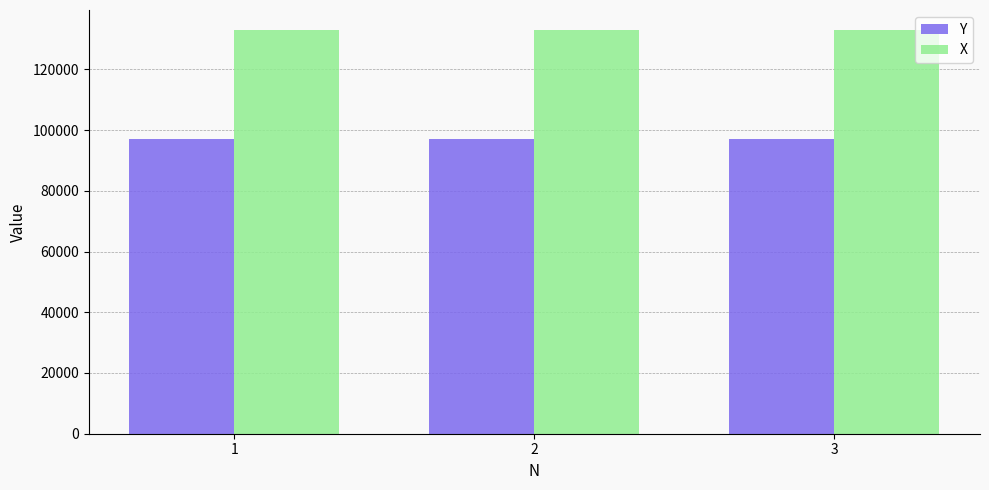

Rank the series by their average value, from lowest to highest.

Y, X